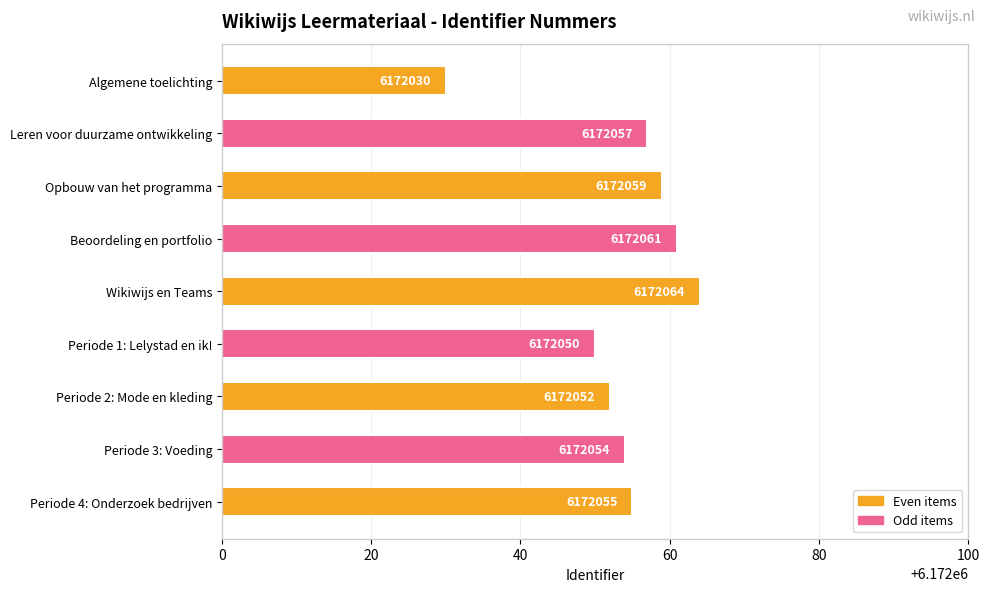

Rank the categories by value from lowest to highest.

Algemene toelichting, Periode 1: Lelystad en ik!, Periode 2: Mode en kleding, Periode 3: Voeding, Periode 4: Onderzoek bedrijven, Leren voor duurzame ontwikkeling, Opbouw van het programma, Beoordeling en portfolio, Wikiwijs en Teams